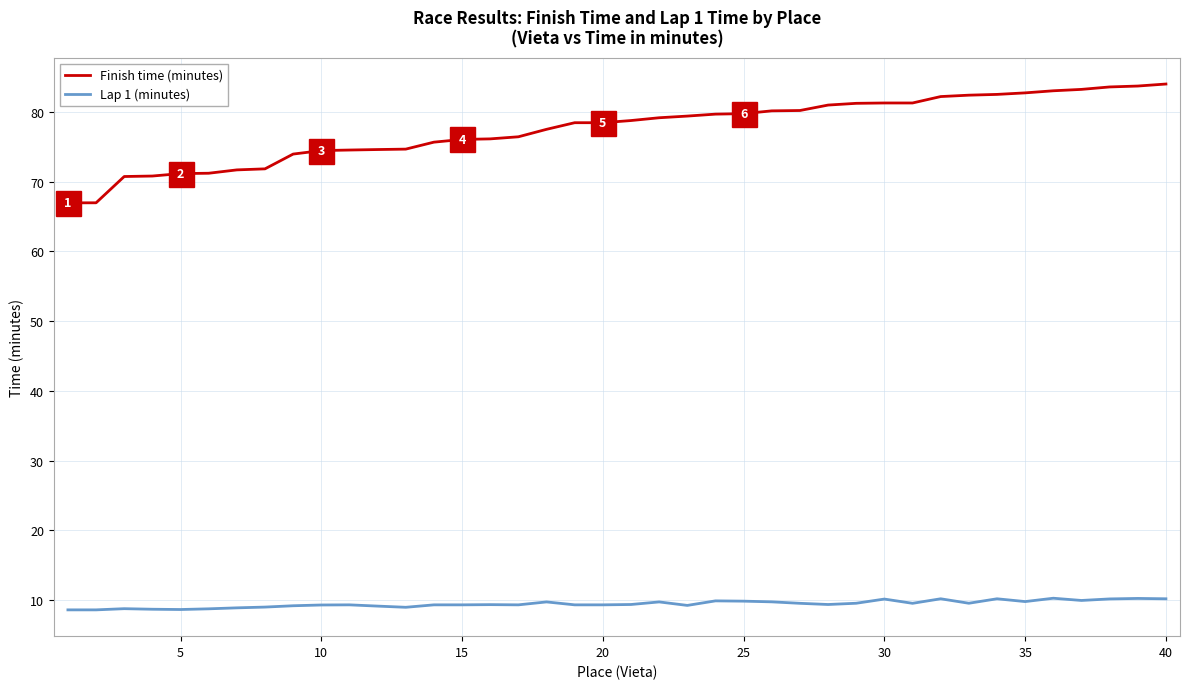

Which series has the largest range (max minus min)?

Finish time (minutes)